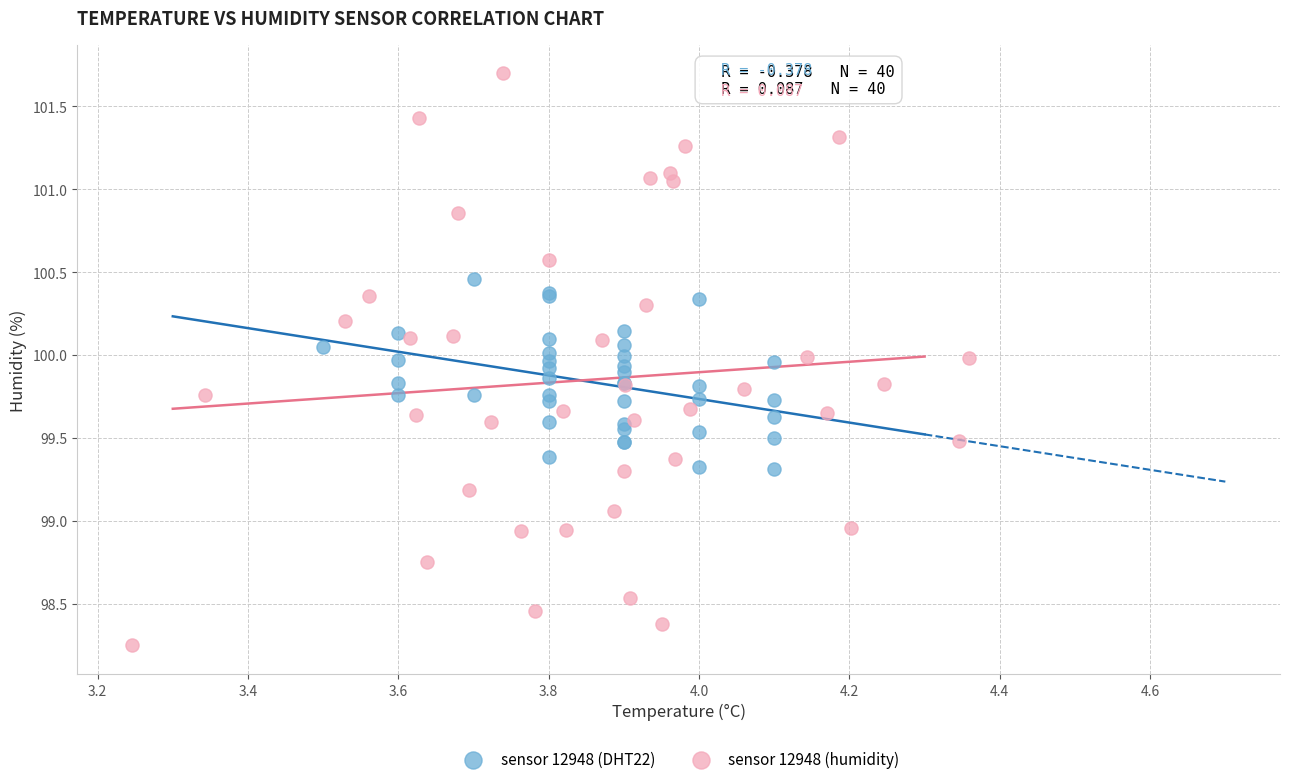

Which series contains the highest Y value?

sensor 12948 (humidity)